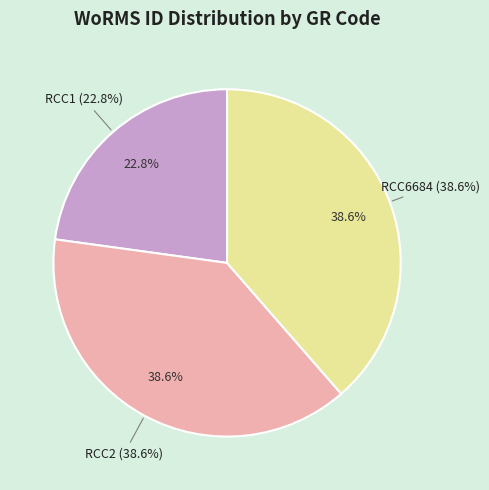

What is the change in value from RCC1 to RCC2?

+341777